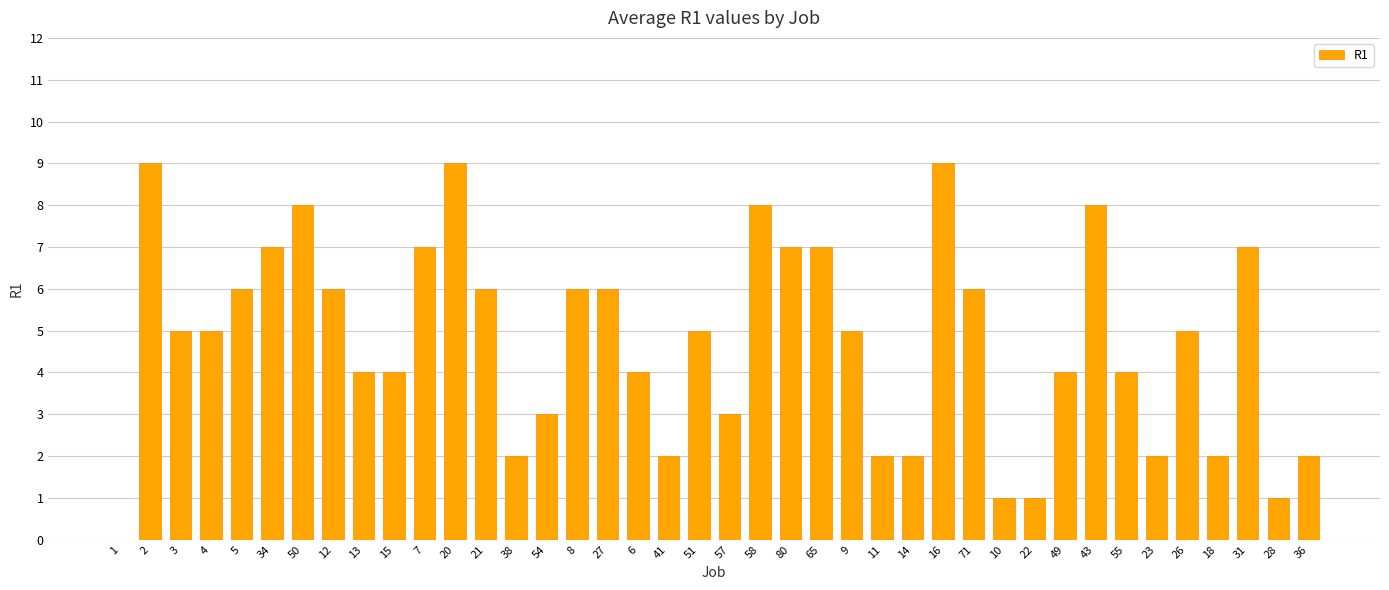

What is the greatest value displayed?

9